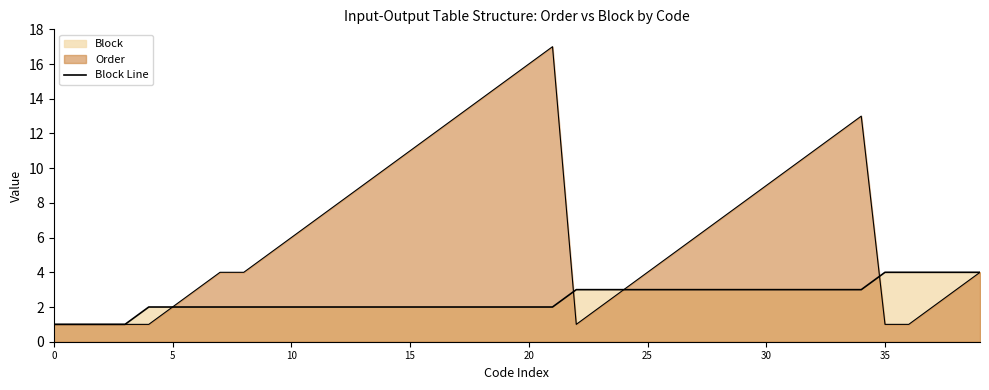

What is the average value?

2